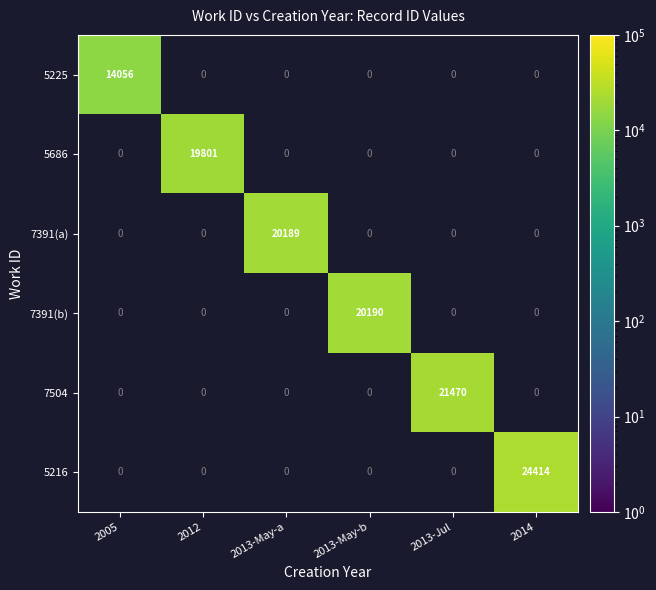

The value of 5216 at 2014 is 24414. True or false?

True